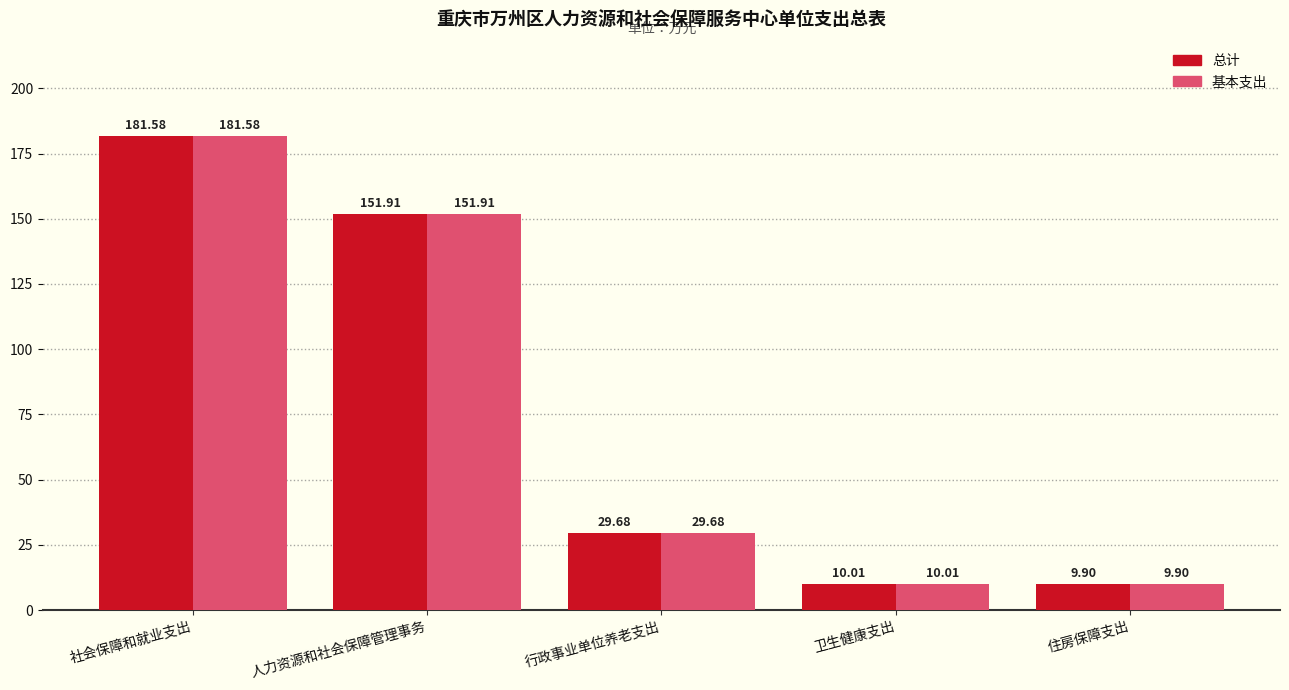

What is the difference between the 总计 values at 社会保障和就业支出 and 住房保障支出?

171.7